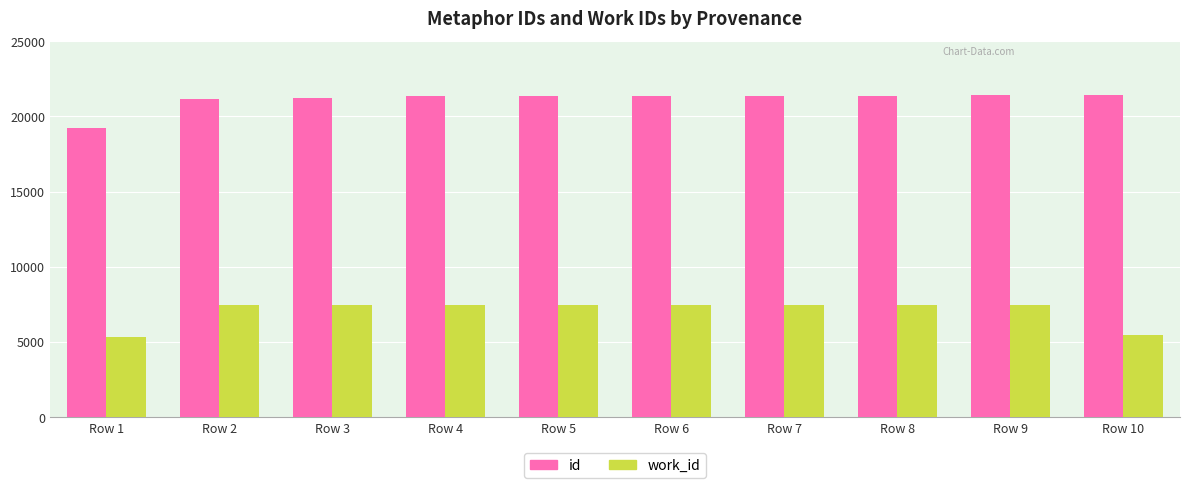

At Row 10, list the series in order from smallest to largest.

work_id, id